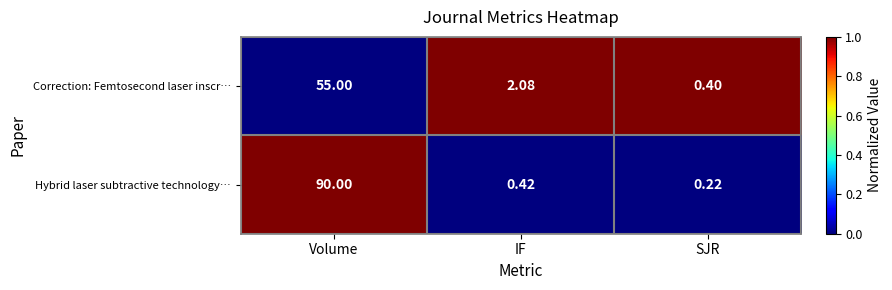

At which label is Hybrid laser subtractive technology… closest to 45?

IF